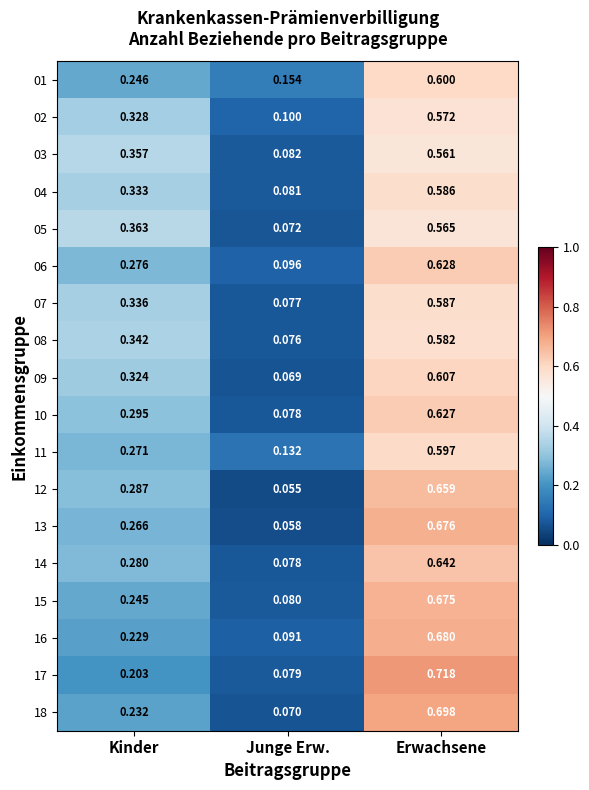

At which label is 06 closest to 0?

Junge Erw.